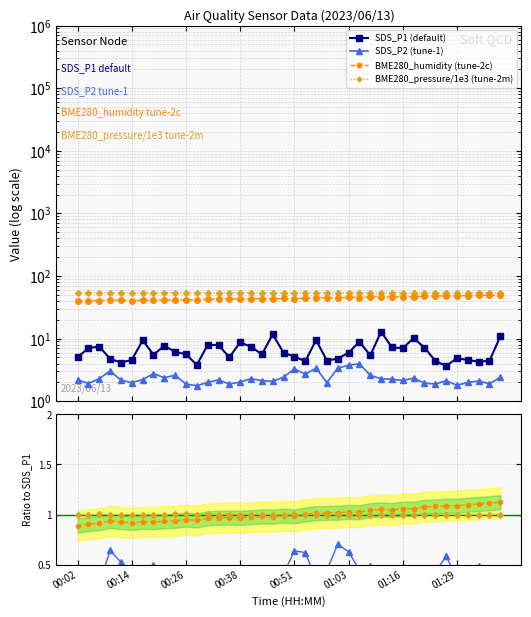

At which category does the chart reach its minimum across all series?

00:29